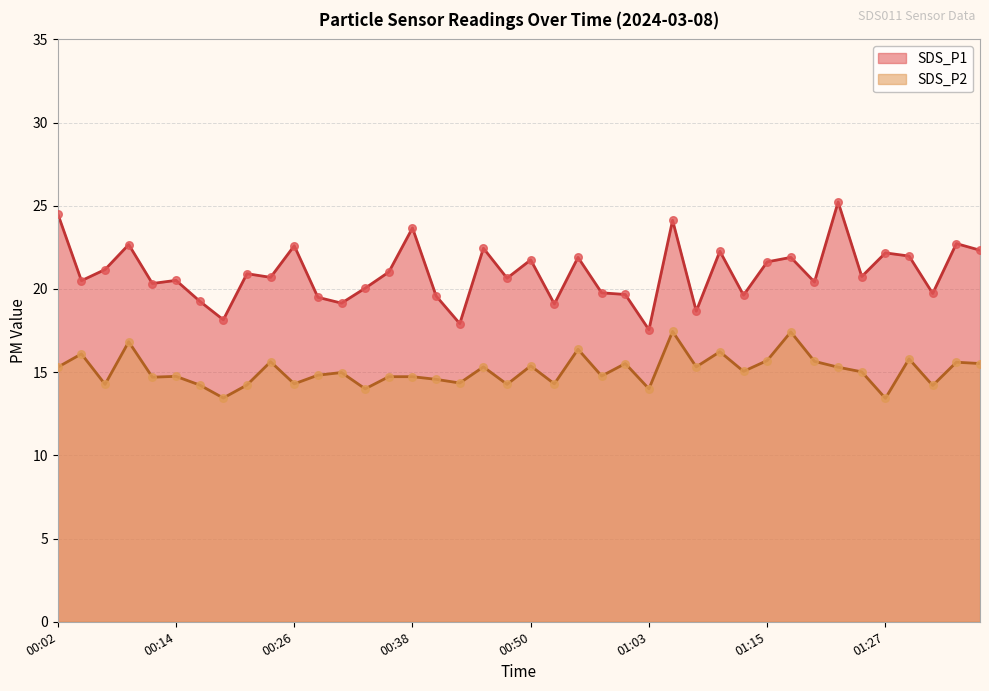

At which category is the sum across all series the highest?

01:05